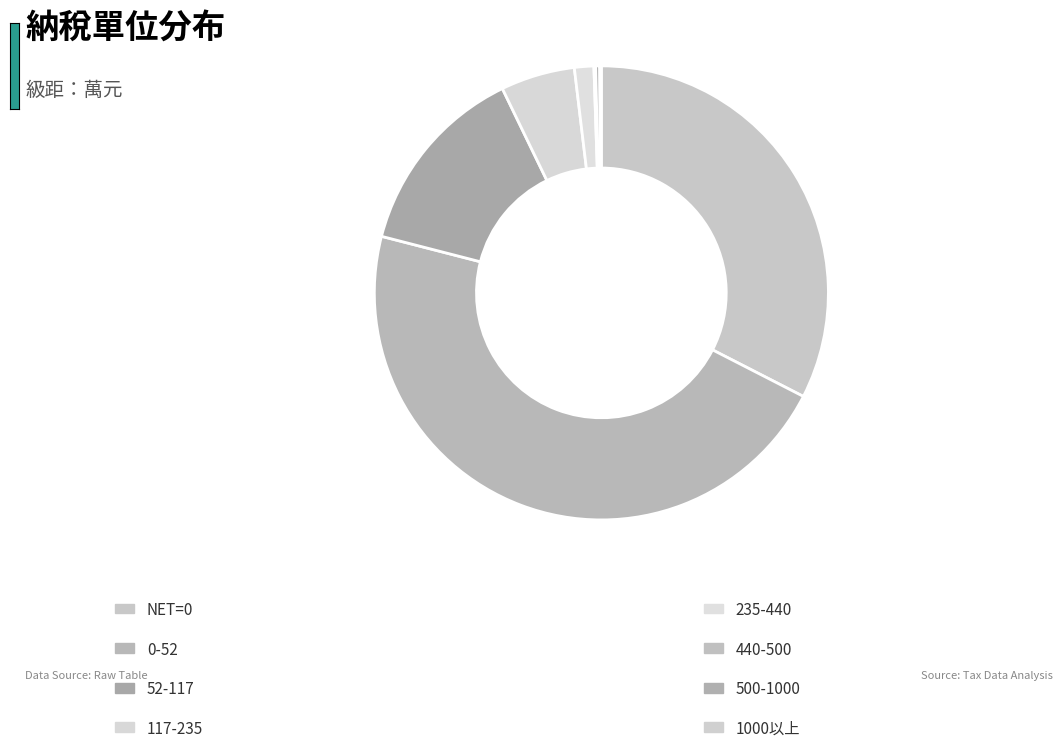

Which category has the biggest portion of the pie?

0-52